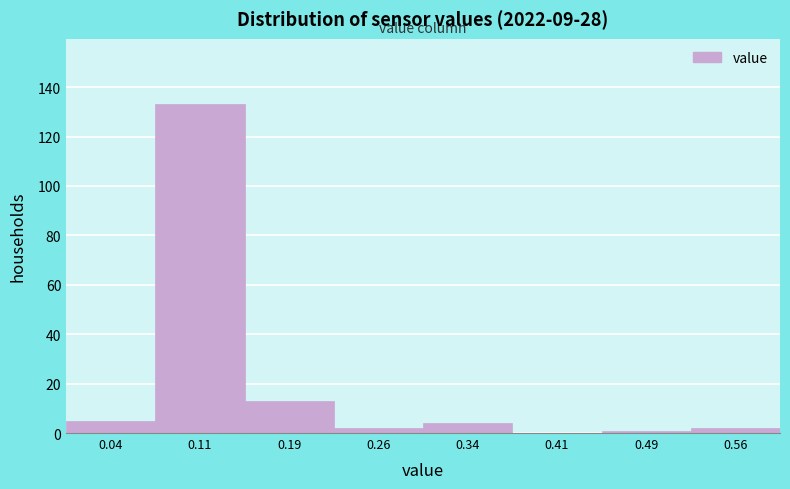

Which range on the x-axis has the tallest bar?

0.075 to 0.150